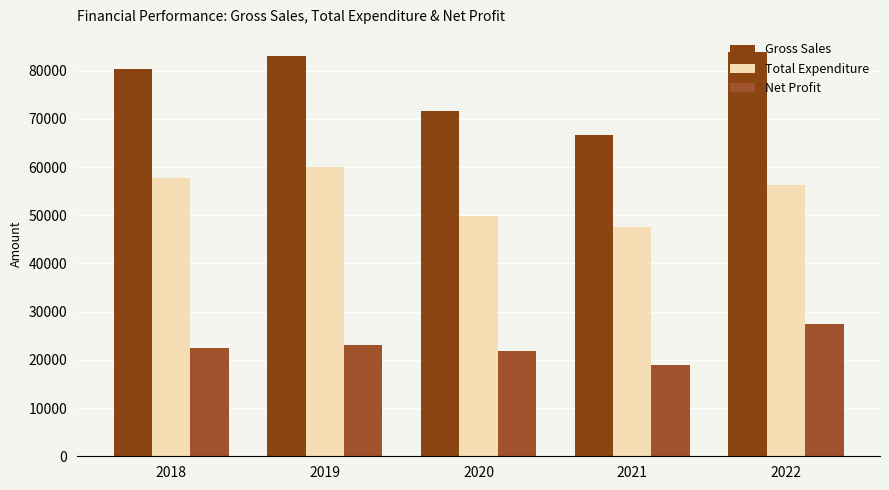

Which series changed the most between 2020 and 2022?

Gross Sales